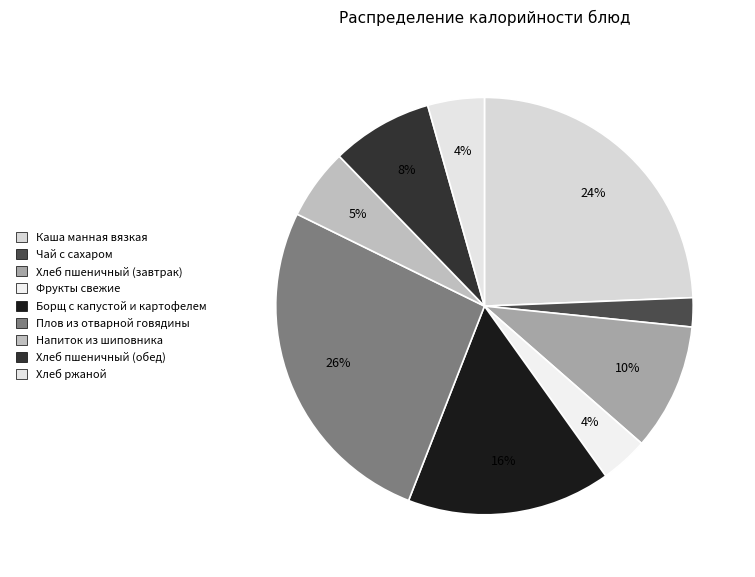

What is the largest slice in the pie chart?

Плов из отварной говядины